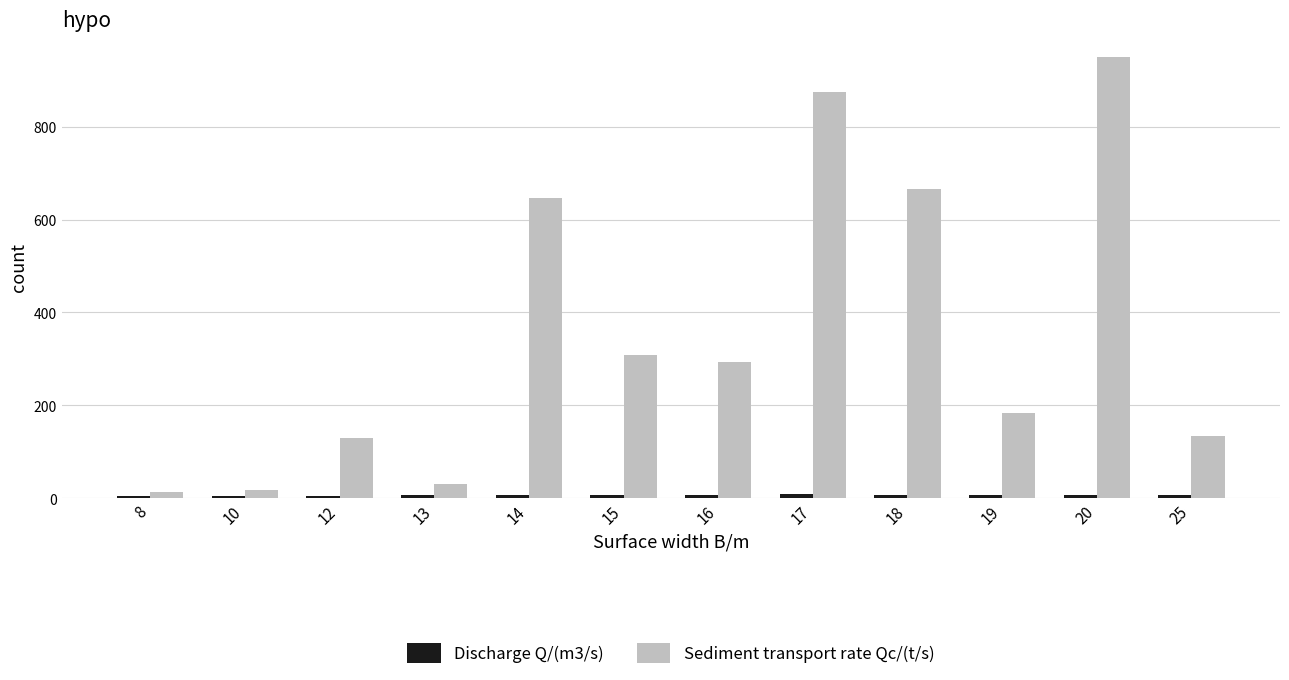

At which category is the sum across all series the highest?

20